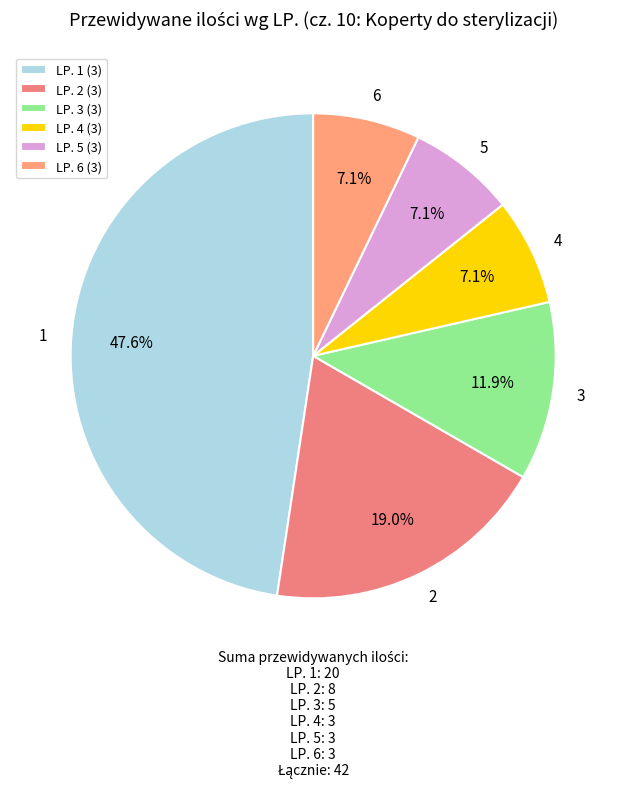

Count the number of slices in the pie.

6